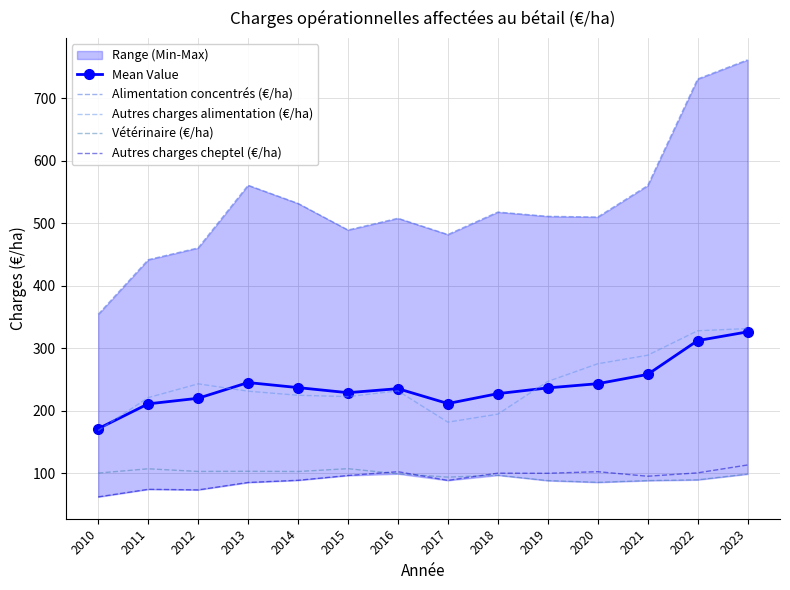

Which series has the largest total across all categories?

Alimentation concentrés (€/ha)